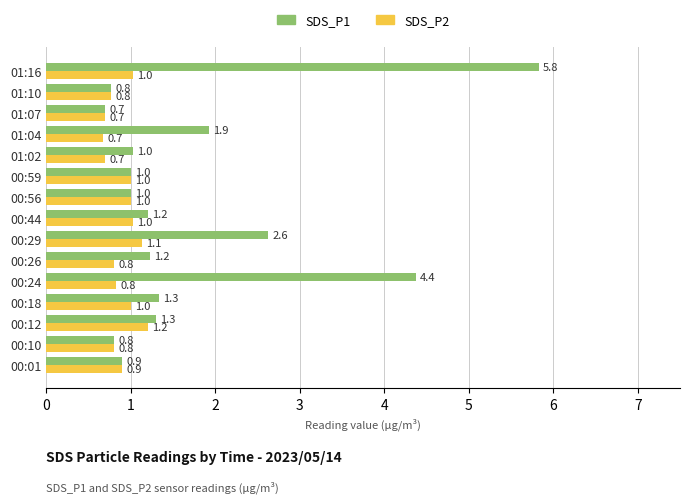

At which label does SDS_P1 reach its peak?

01:16